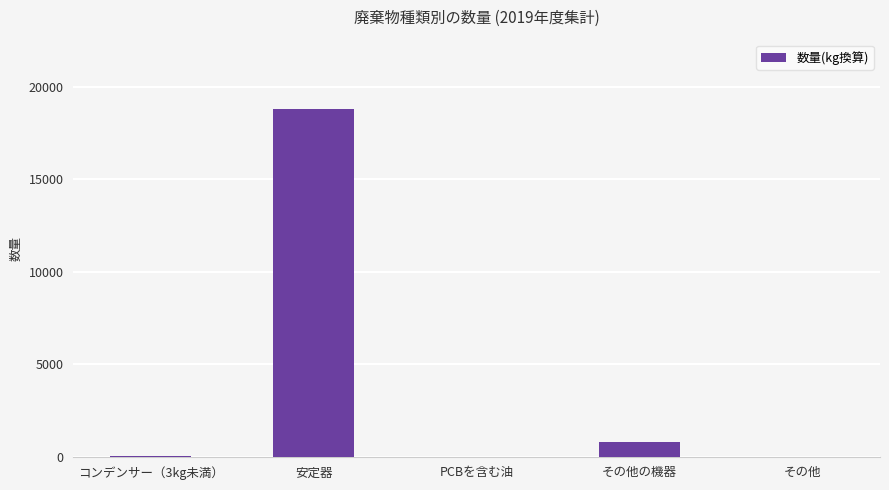

What is the difference between the values at PCBを含む油 and コンデンサー（3kg未満）?

31.5